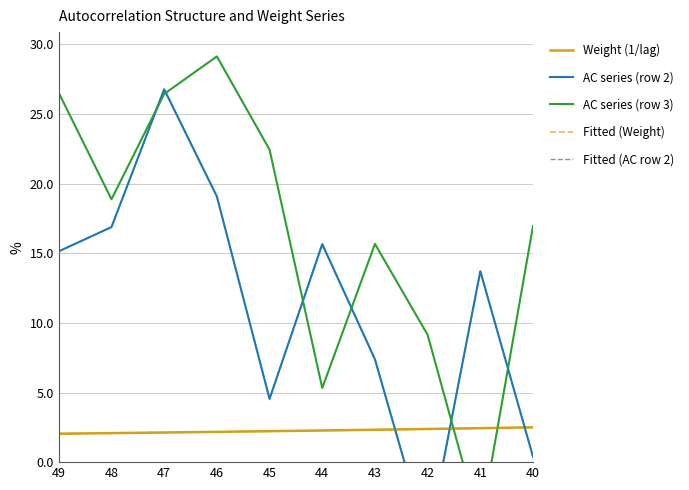

True or false: AC series (row 3) has a value of 17.0 at 40.

True